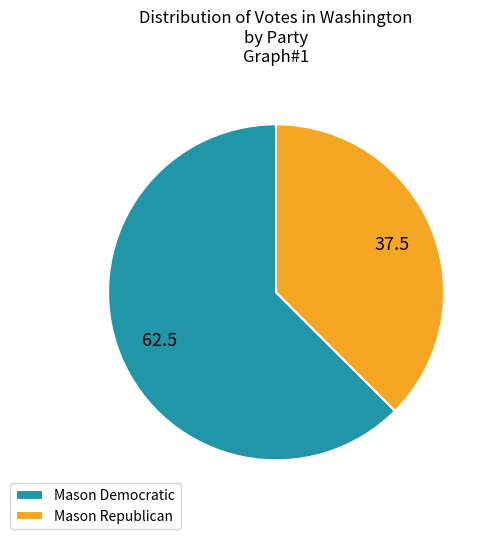

What is the largest slice in the pie chart?

Mason Democratic